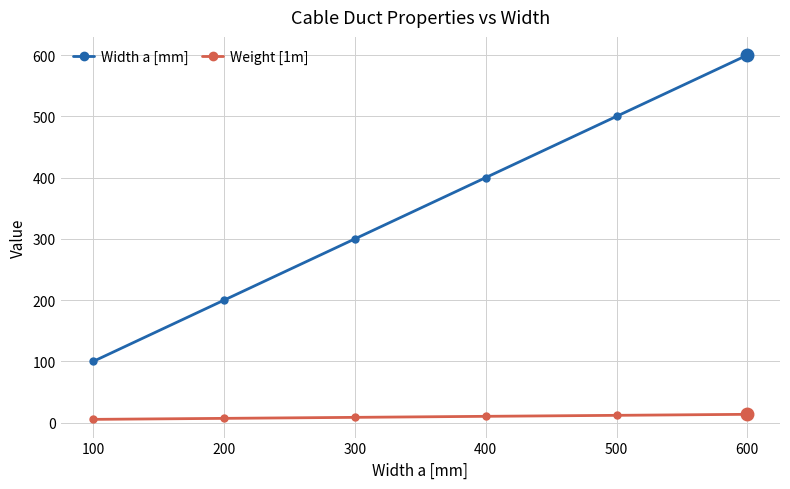

Which series changed the most between 200 and 500?

Width a [mm]